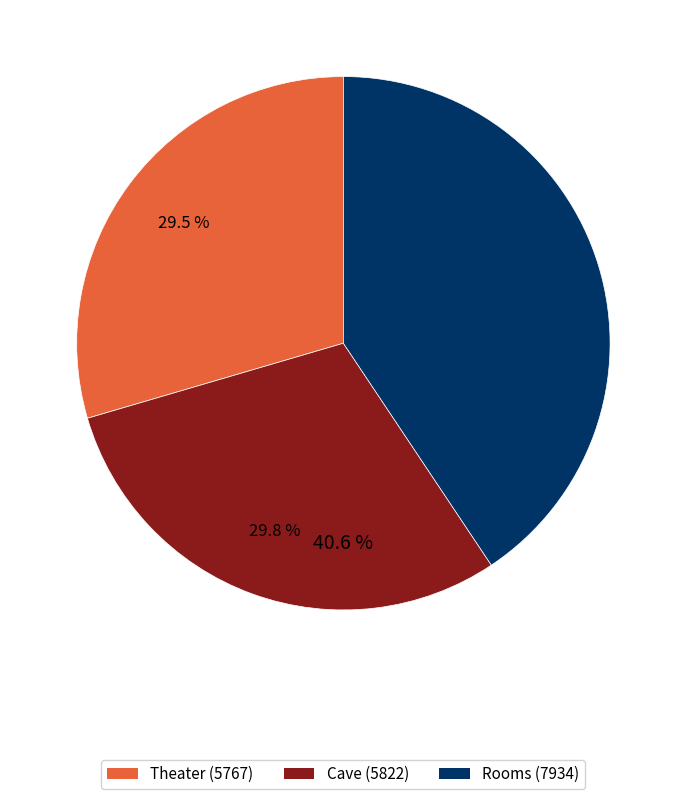

How many slices are in this pie chart?

3